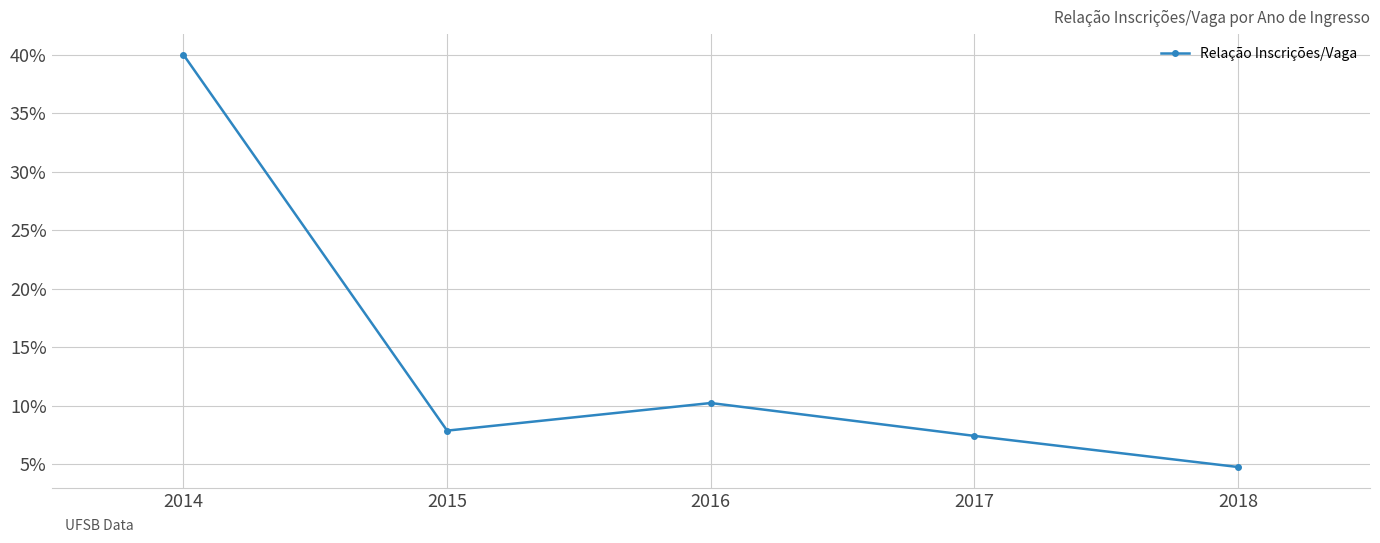

List the labels in order of value, smallest first.

2018, 2017, 2015, 2016, 2014